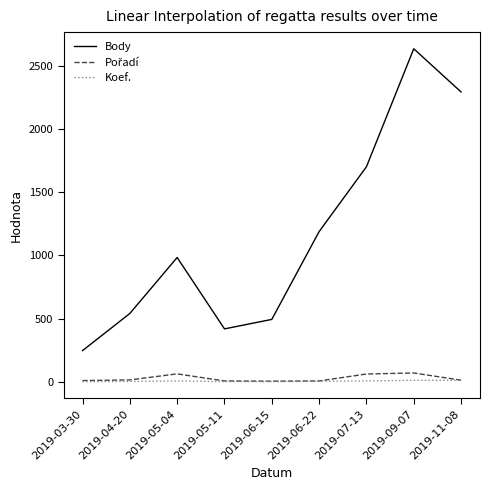

Which series has the largest total across all categories?

Body